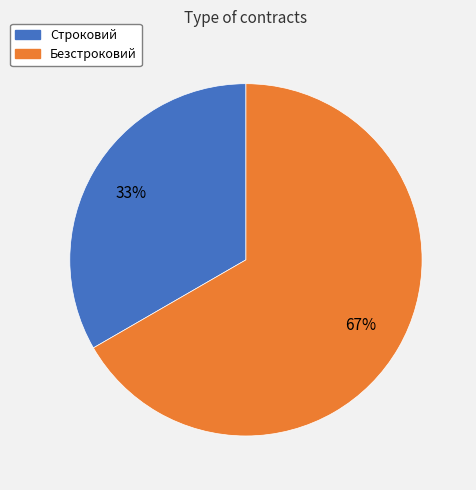

Count the number of slices in the pie.

2